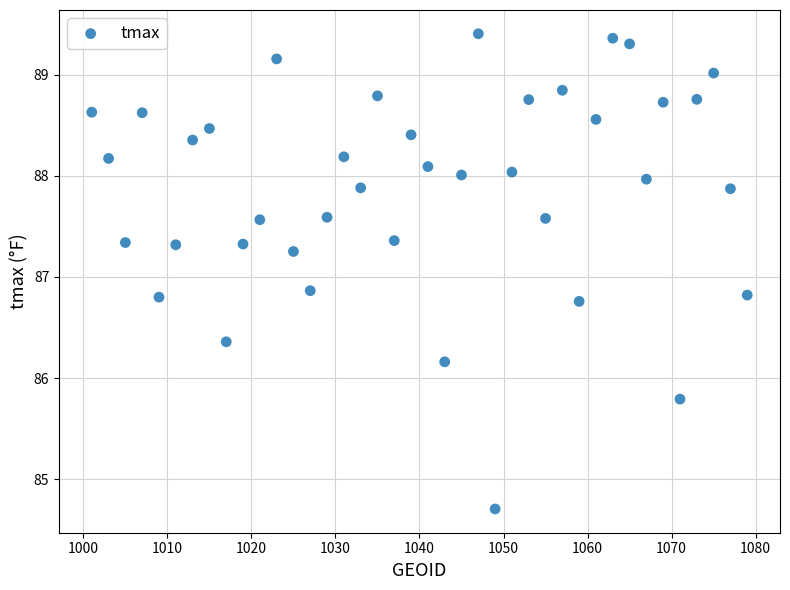

What is the range of Y values (max minus min)?

4.7